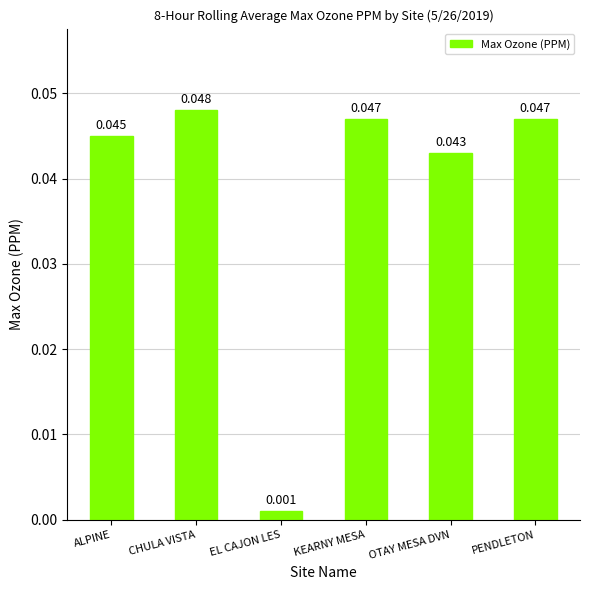

At which label is the value closest to 0?

EL CAJON LES